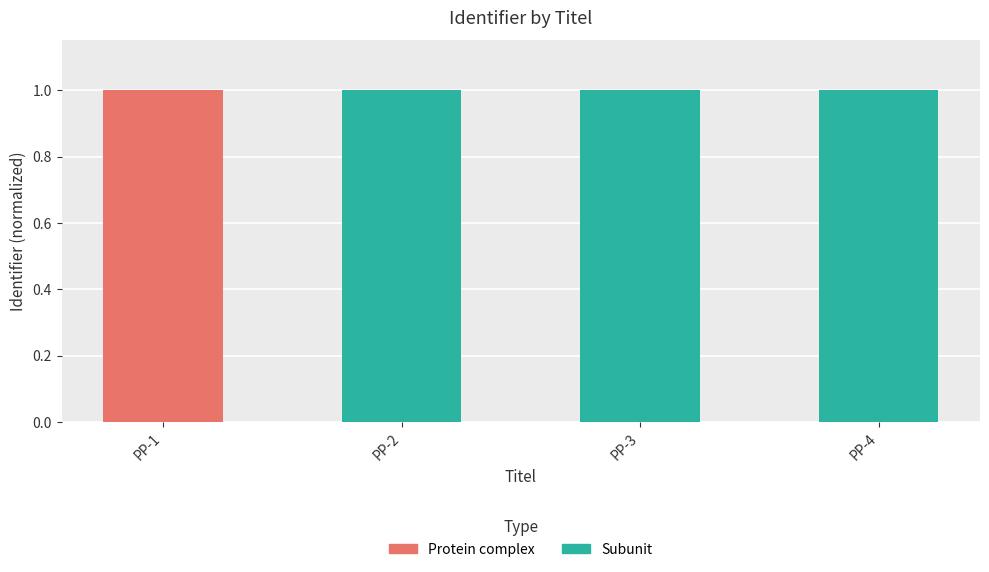

Are the bars horizontal?

No